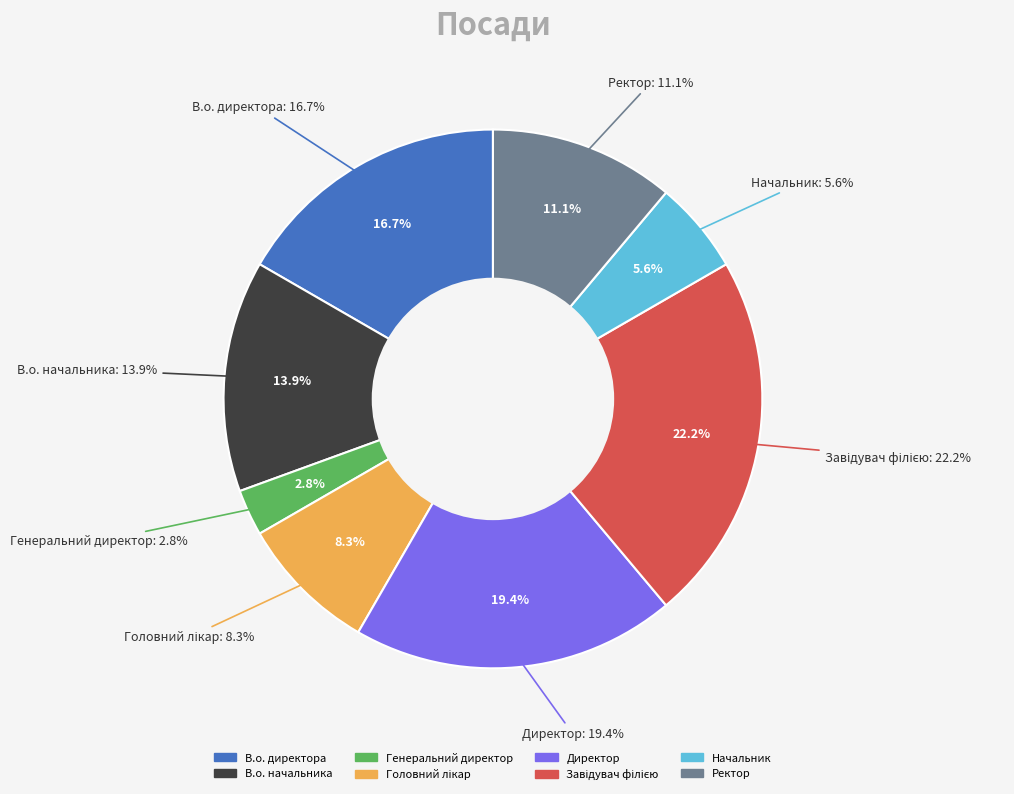

True or false: Генеральний директор accounts for 3% of the total.

True